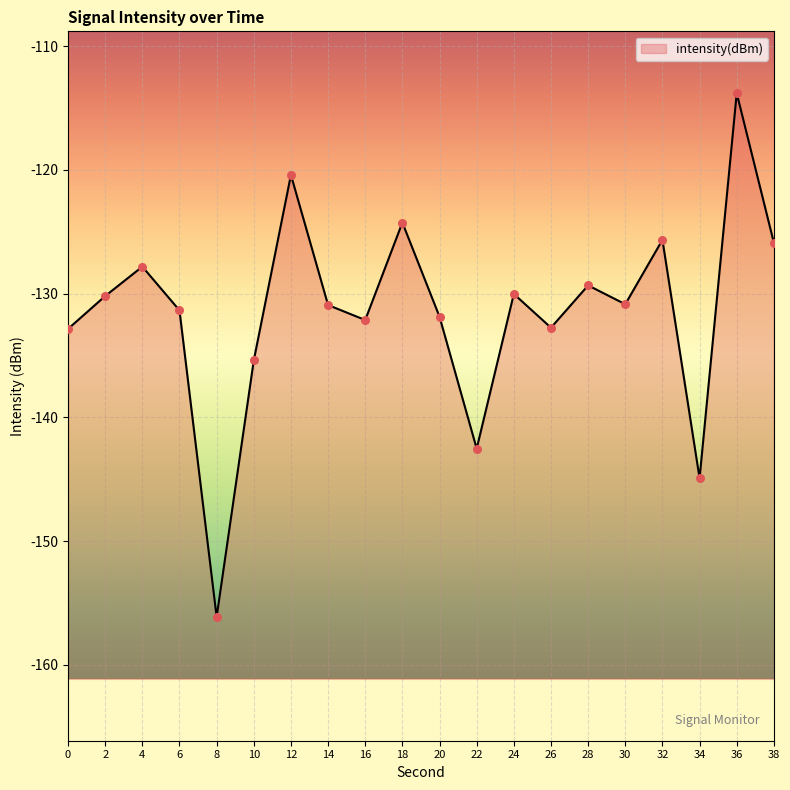

Between 36 and 0, which is larger?

36